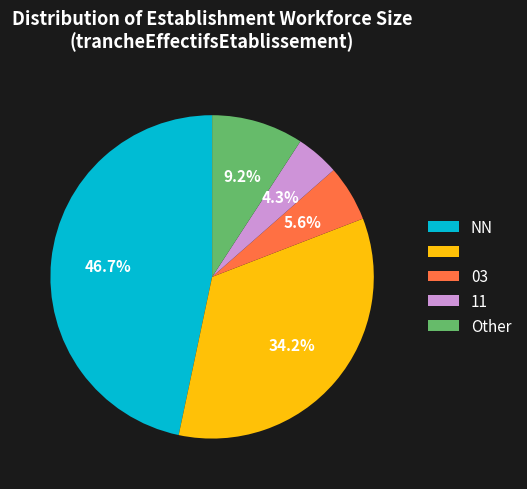

Does any single category account for the majority?

No